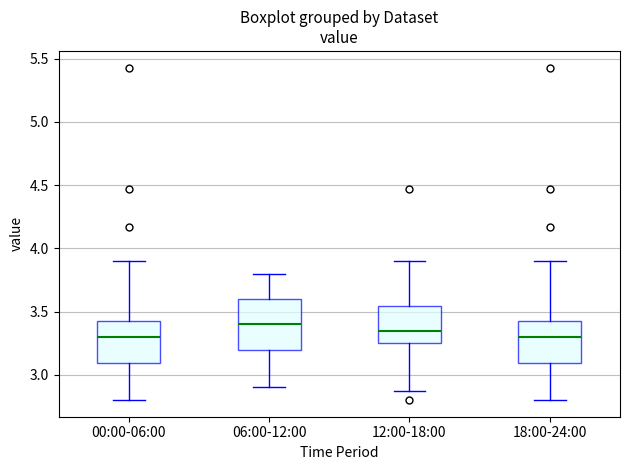

Where does the median line of the box for 18:00-24:00 sit on the y-axis? The values are not printed on the chart, so give them approximately, as read against the axis.

3.30